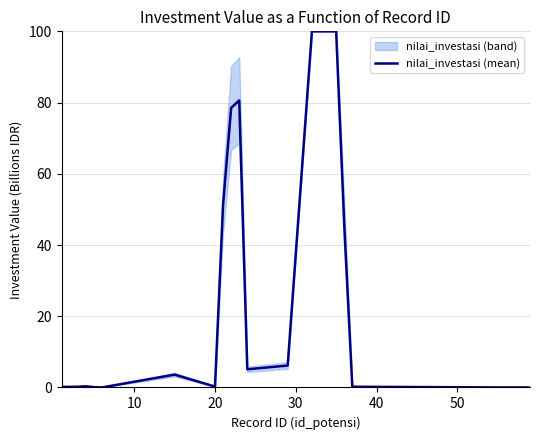

How many points are lower than both their immediate neighbors (excluding endpoints)?

3